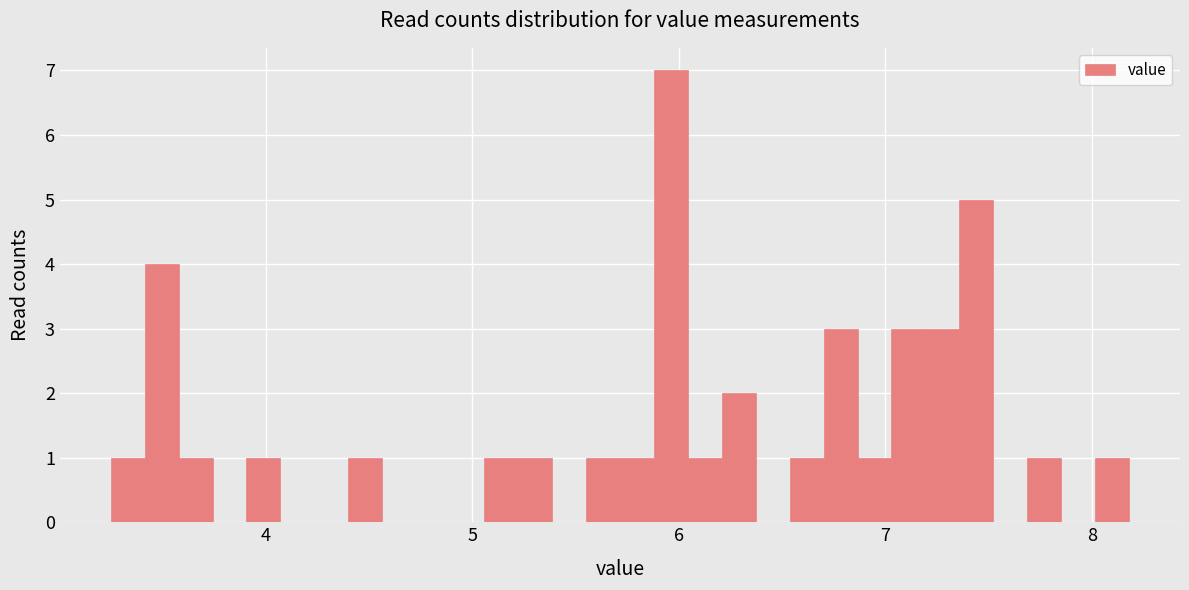

Read against the x-axis, roughly where is the centre of the tallest bar?

6.0